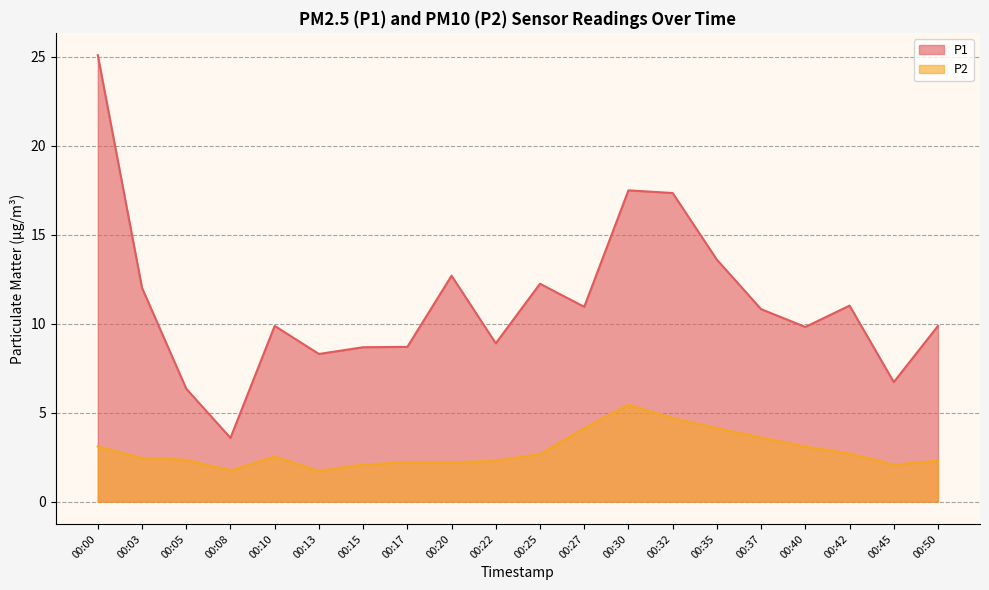

Is the value of P2 at 00:27 greater than the value of P1 at 00:50?

No